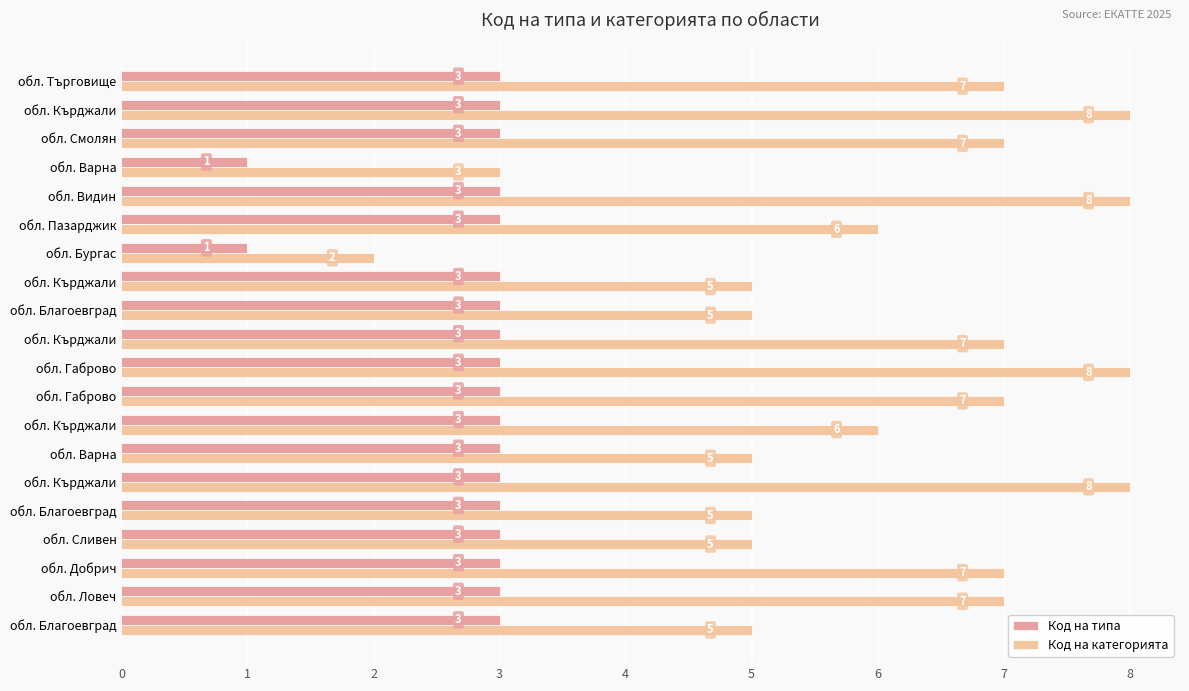

Which series has the largest range (max minus min)?

Код на категорията